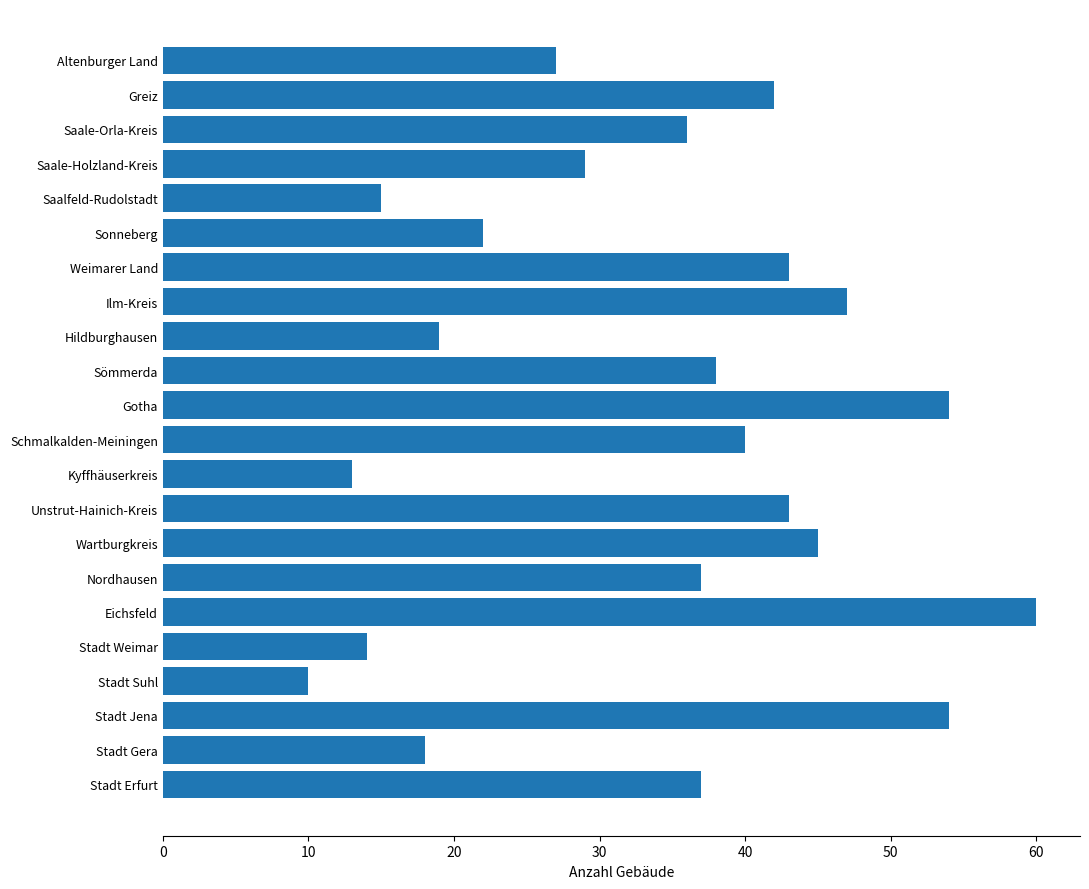

What is the minimum value shown in the chart?

10